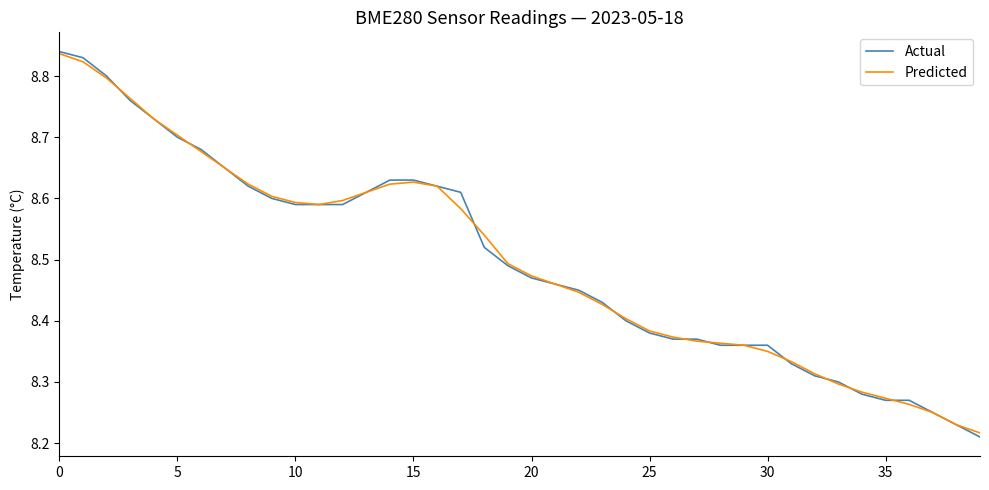

Which series has the widest spread of values?

Actual